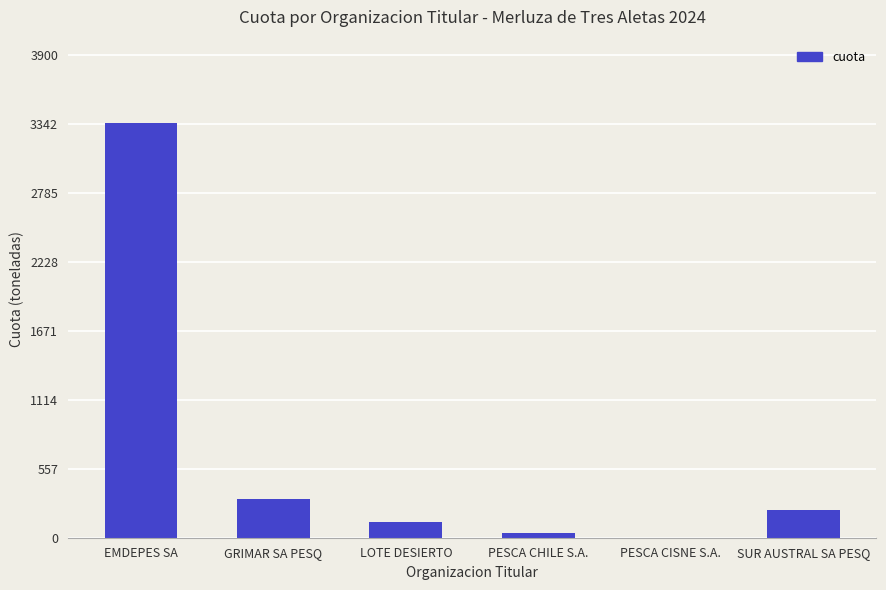

At which category does the chart reach its peak across all series?

EMDEPES SA